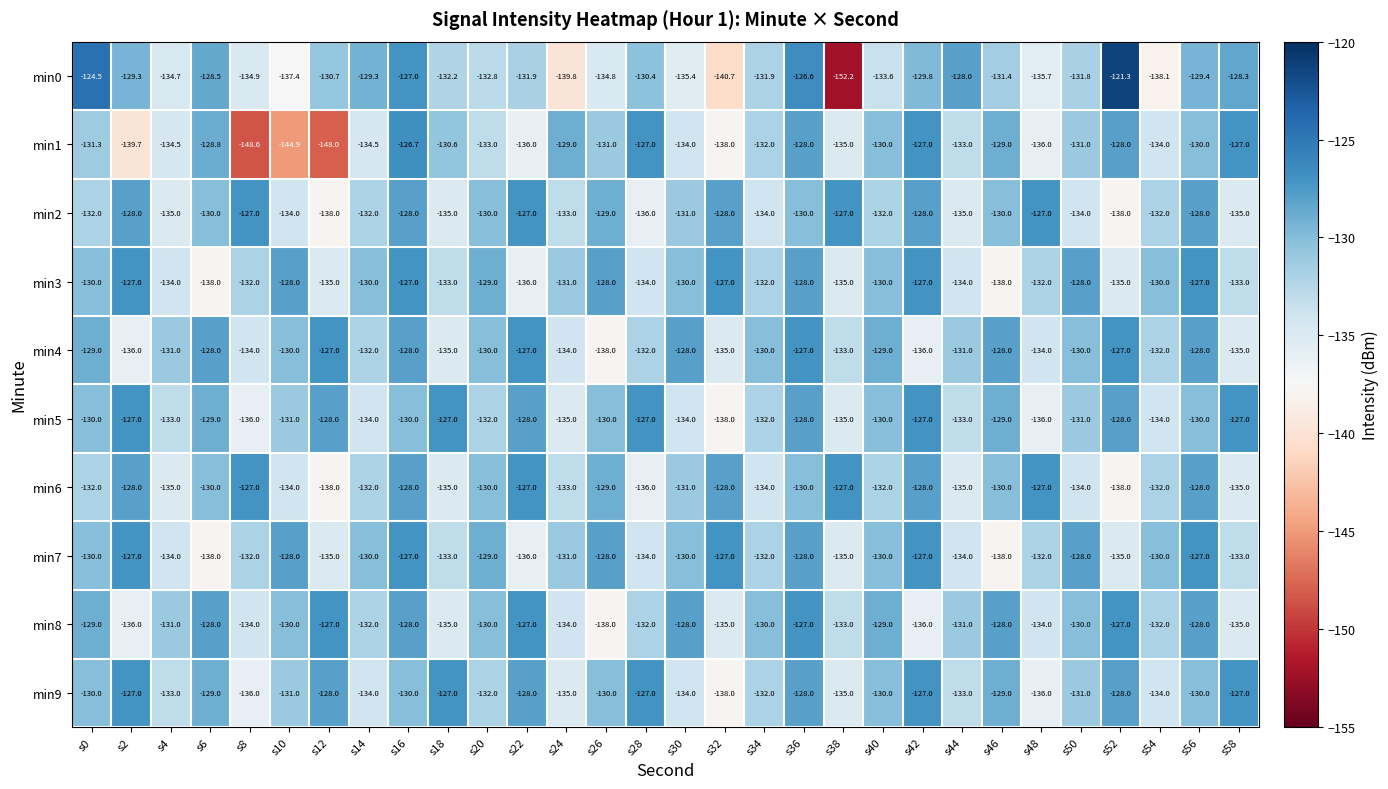

What is the greatest value displayed?

-121.3